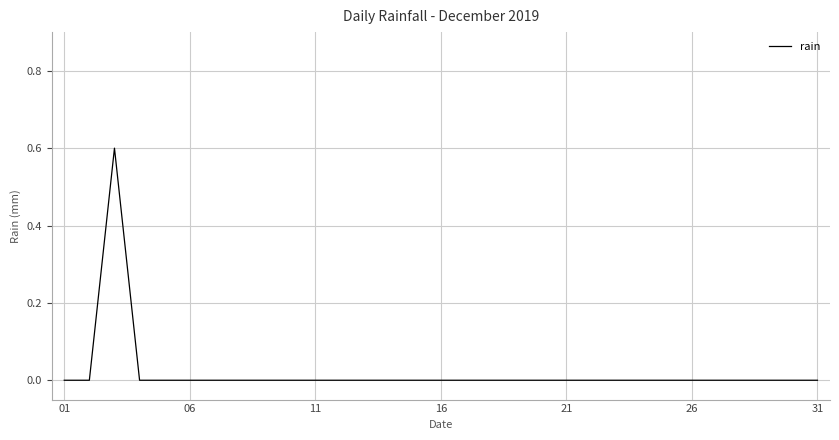

What is the difference between the maximum and minimum values?

0.6